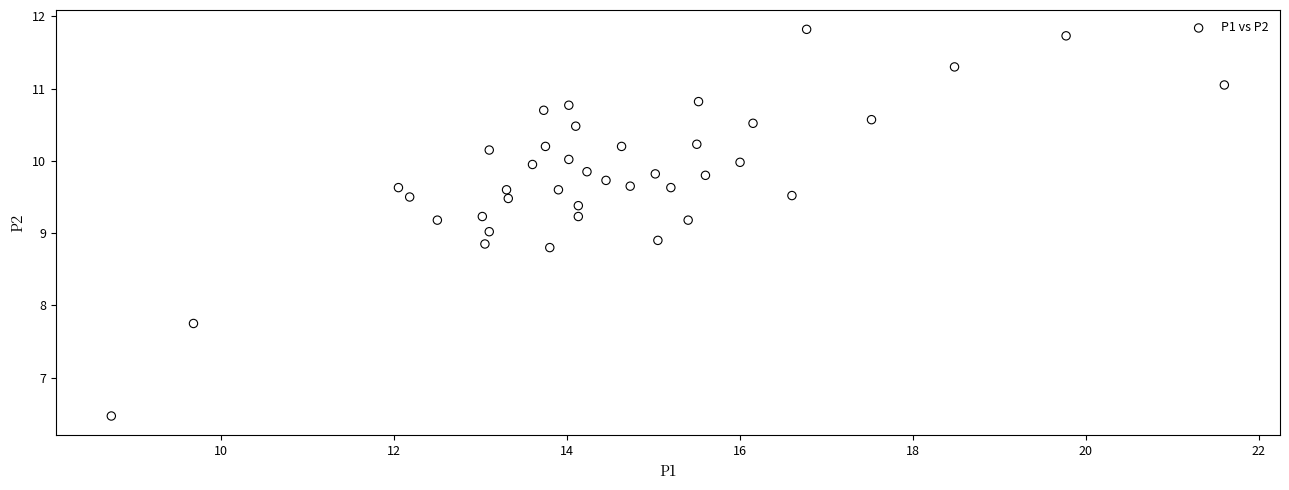

What is the range of X values (max minus min)?

12.9